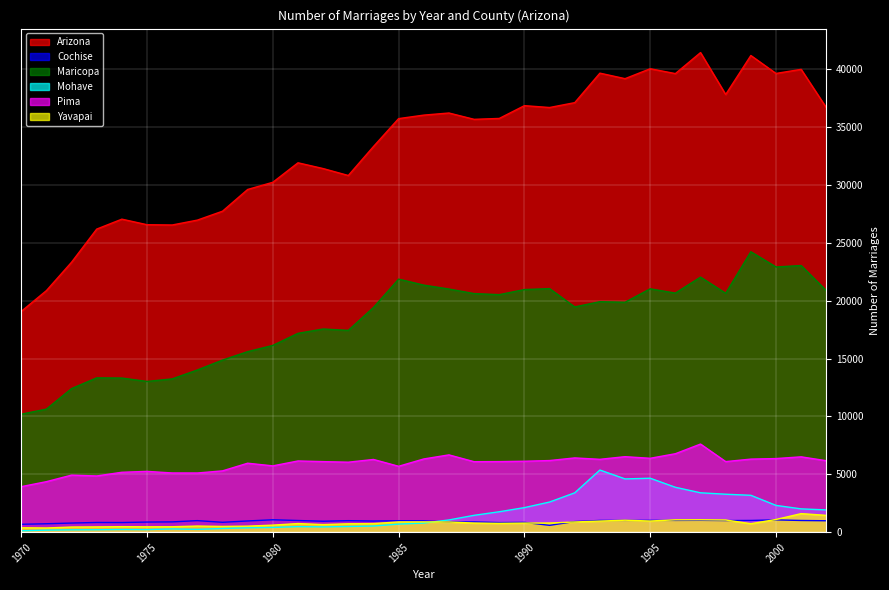

Read the Cochise value at 1981, to the nearest 10.

1010